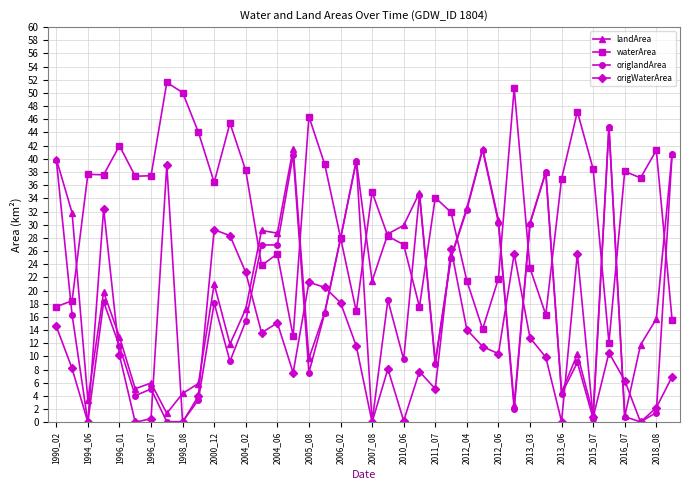

Which series has the widest spread of values?

origlandArea